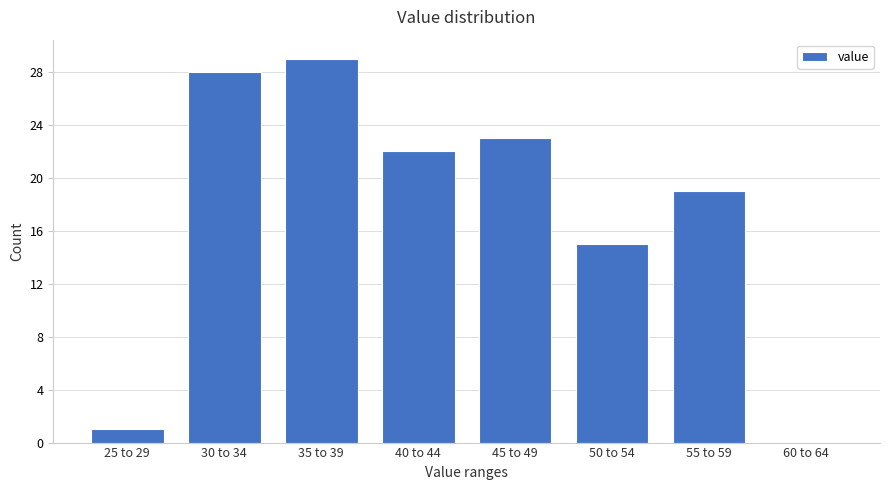

Reading left to right, what are all the values shown in this chart?

25 to 29=1	30 to 34=28	35 to 39=29	40 to 44=22	45 to 49=23	50 to 54=15	55 to 59=19	60 to 64=0